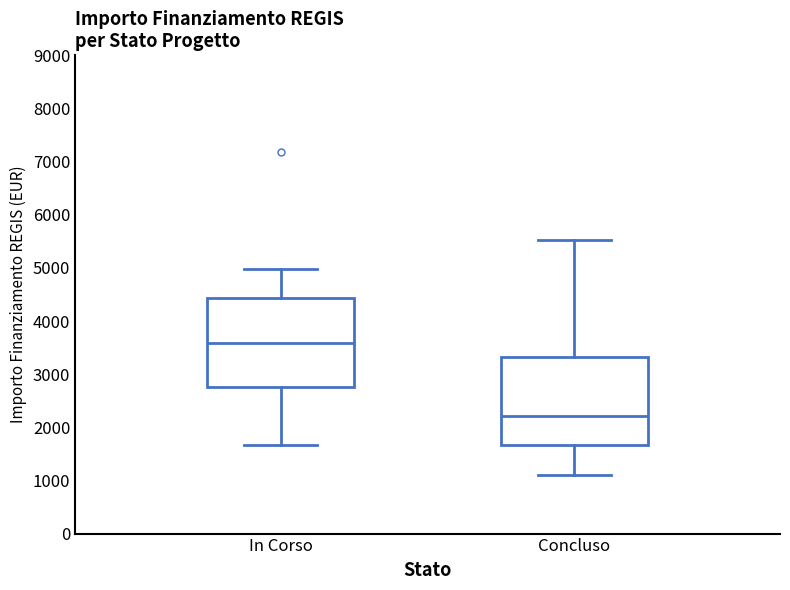

Which box's median line is the highest?

In Corso